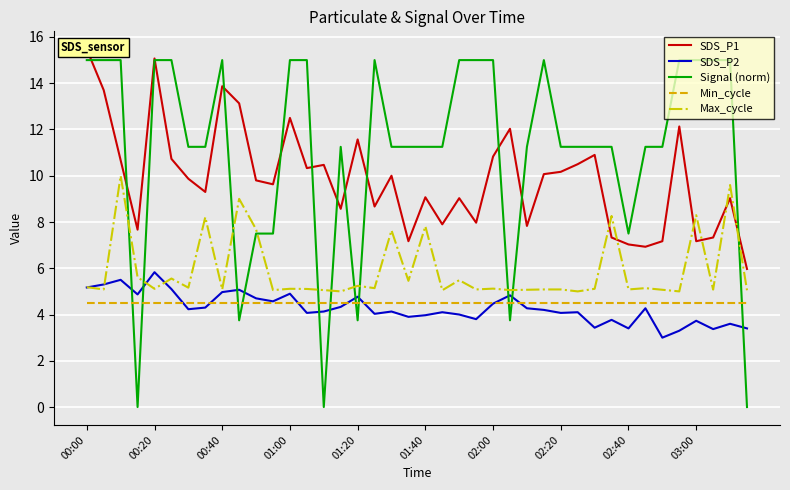

What is the lowest value of the Min_cycle series?

4.5